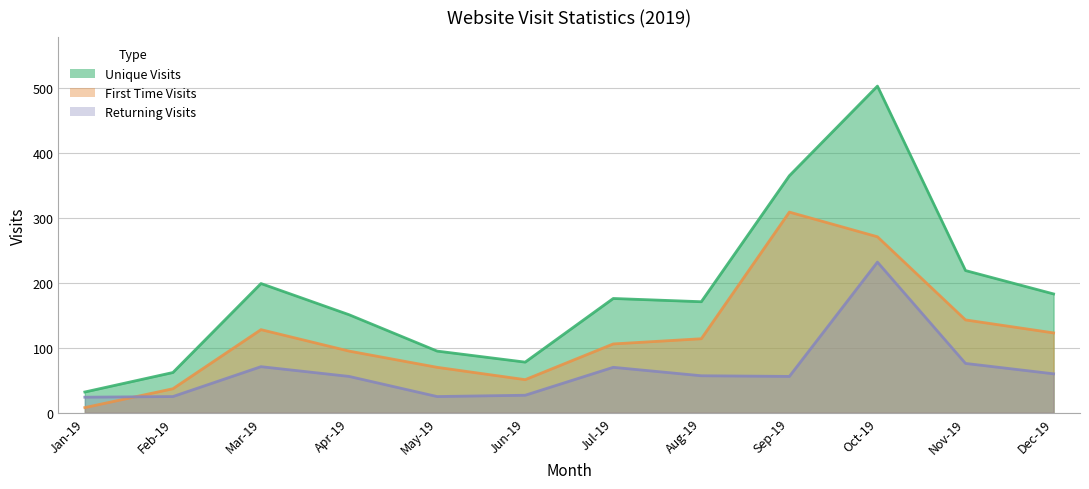

Reading left to right, transcribe all the data shown in this chart.

Unique Visits: Jan-19=32	Feb-19=62	Mar-19=199	Apr-19=151	May-19=95	Jun-19=78	Jul-19=176	Aug-19=171	Sep-19=365	Oct-19=503	Nov-19=219	Dec-19=183
First Time Visits: Jan-19=8	Feb-19=37	Mar-19=128	Apr-19=95	May-19=70	Jun-19=51	Jul-19=106	Aug-19=114	Sep-19=309	Oct-19=271	Nov-19=143	Dec-19=123
Returning Visits: Jan-19=24	Feb-19=25	Mar-19=71	Apr-19=56	May-19=25	Jun-19=27	Jul-19=70	Aug-19=57	Sep-19=56	Oct-19=232	Nov-19=76	Dec-19=60